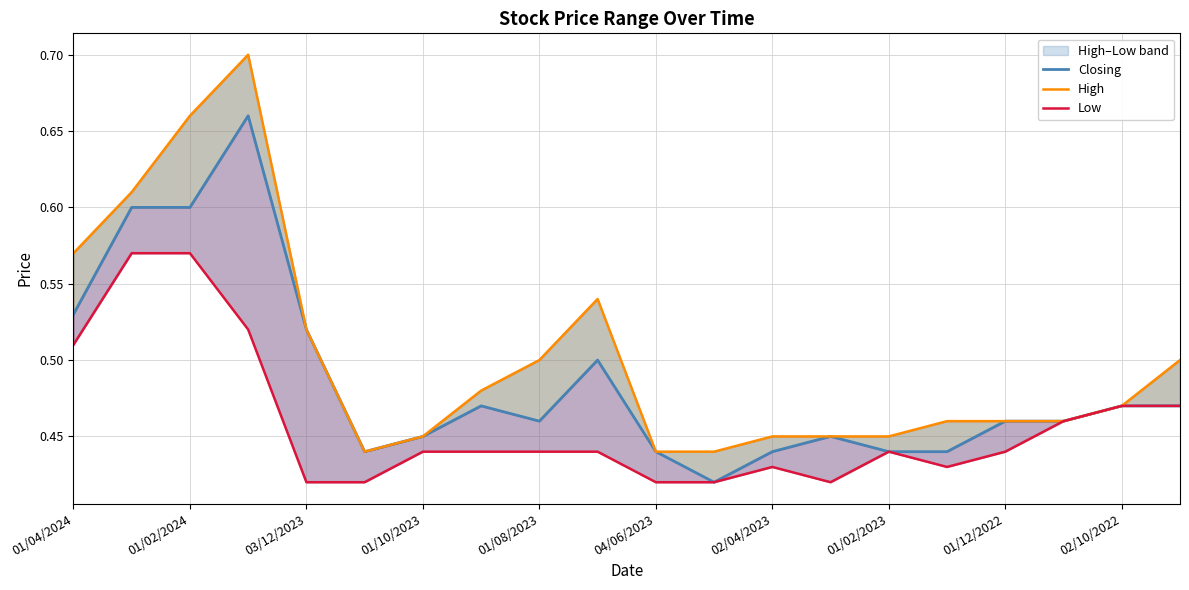

Rank the series at 13 from lowest to highest value.

Low, Closing, High